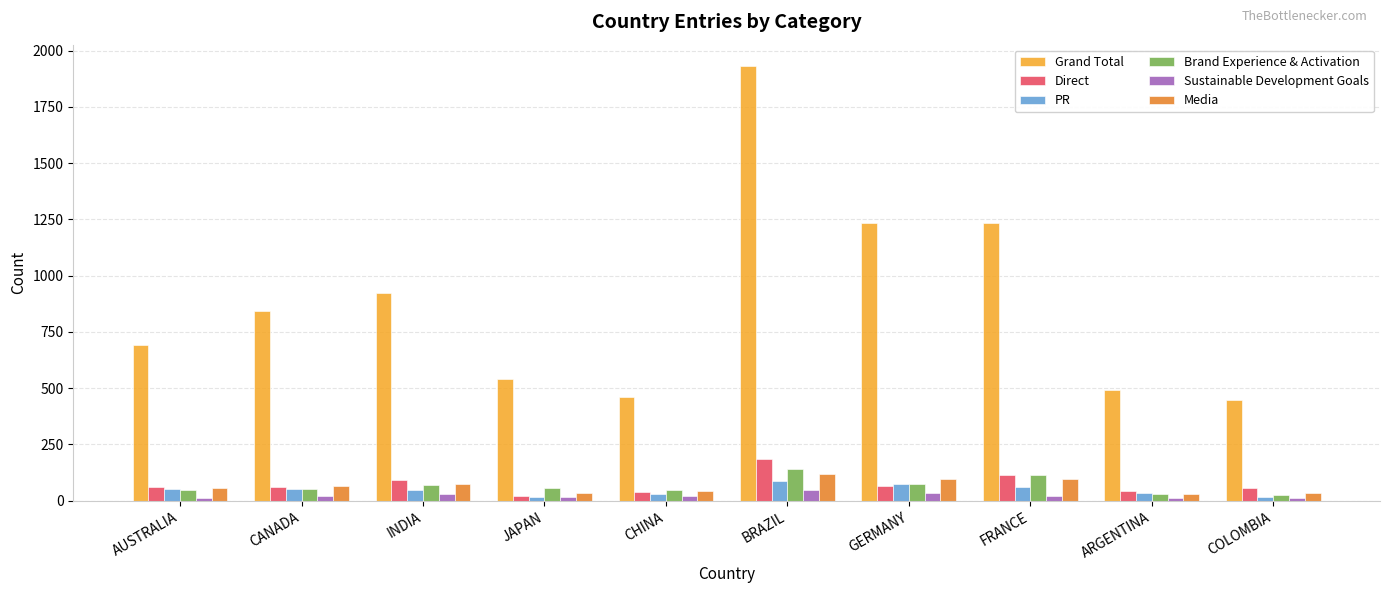

Read the Sustainable Development Goals value at AUSTRALIA, to the nearest 5.

15